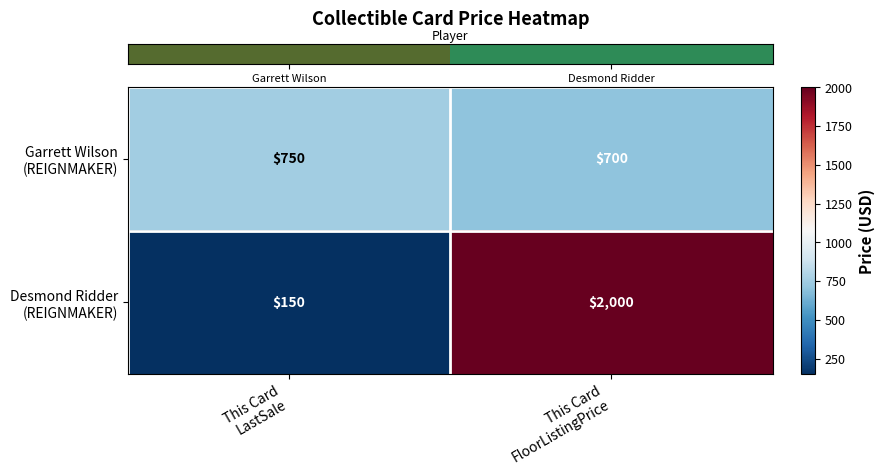

How many categories are shown in the chart?

2